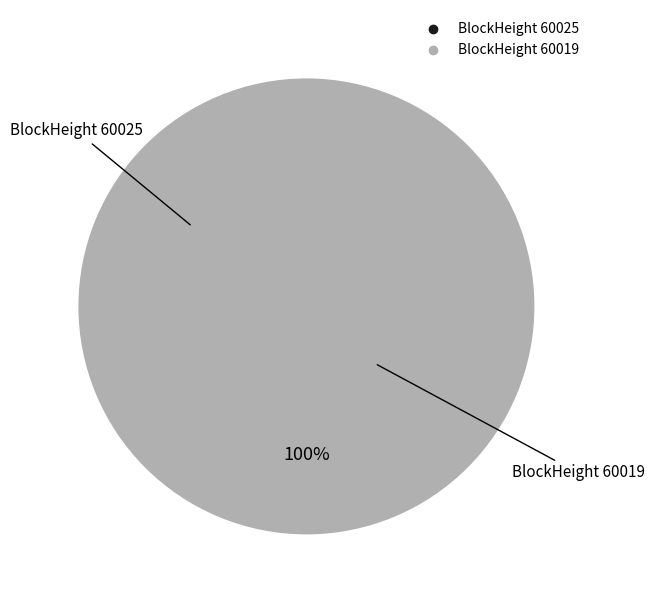

Does 60025 account for over 50% of the chart?

No